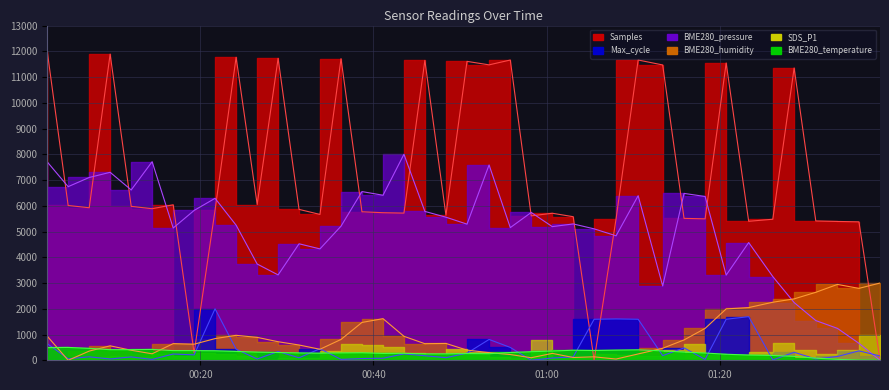

Is it true that BME280_temperature equals 147.1 at 2021/06/10 00:19:17?

False